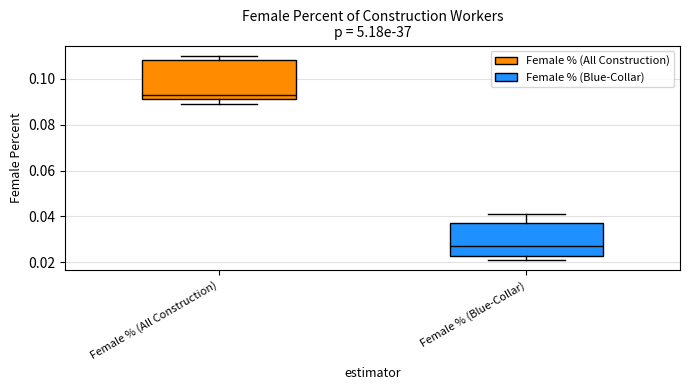

Which box is the tallest, from its lower edge to its upper edge?

Female % (All Construction)